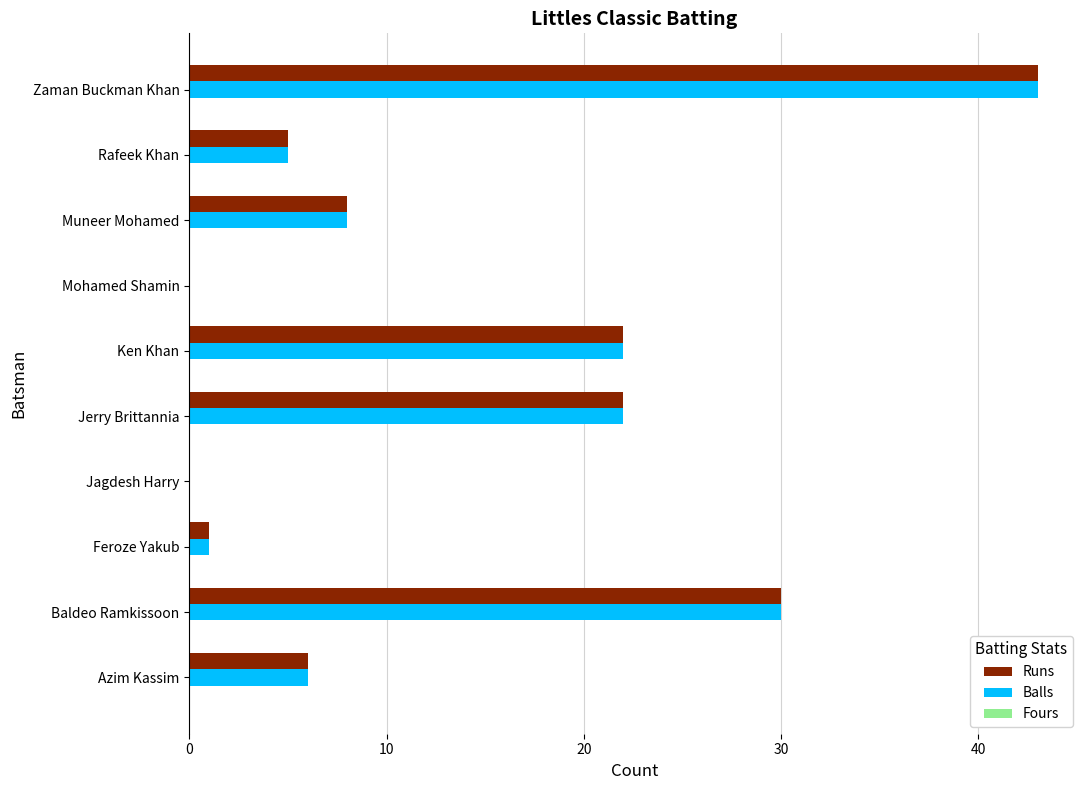

True or false: Runs has a value of 22 at Ken Khan.

True